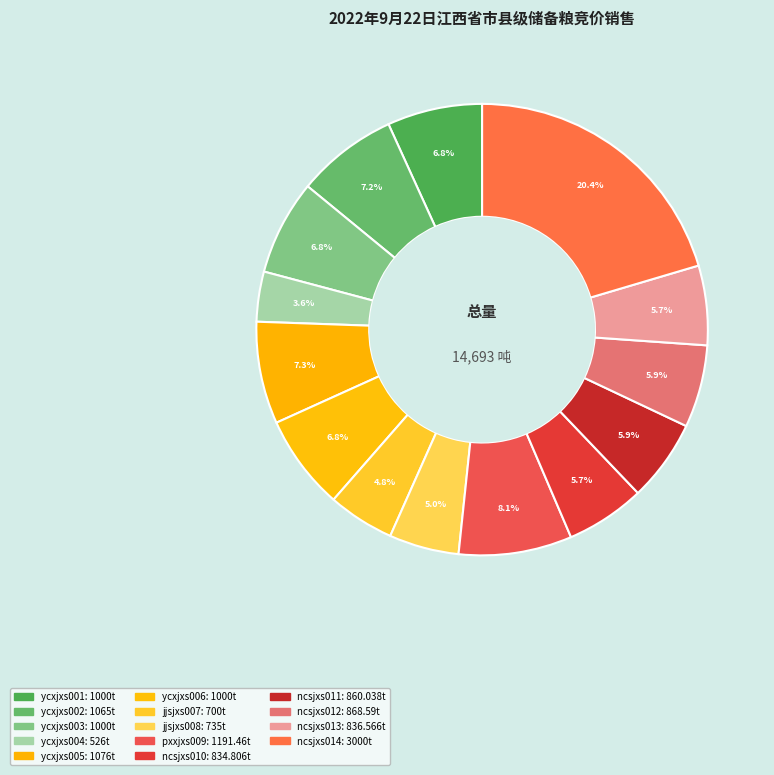

To the nearest percent, what is the average slice percentage?

7%